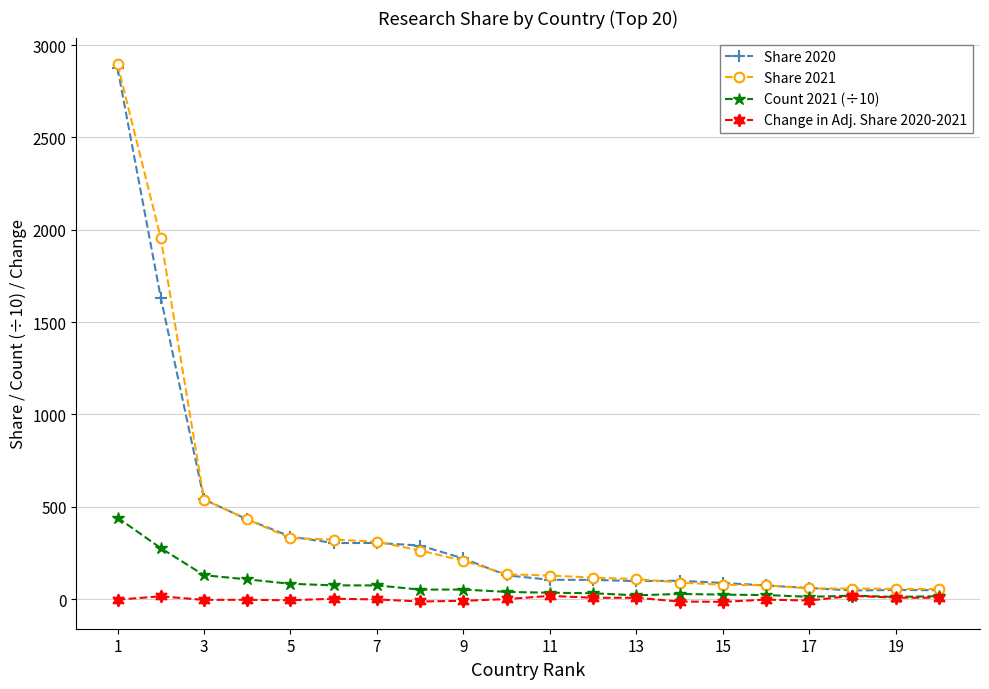

What is the value of the Share 2021 point at the 5th from the left?

329.6